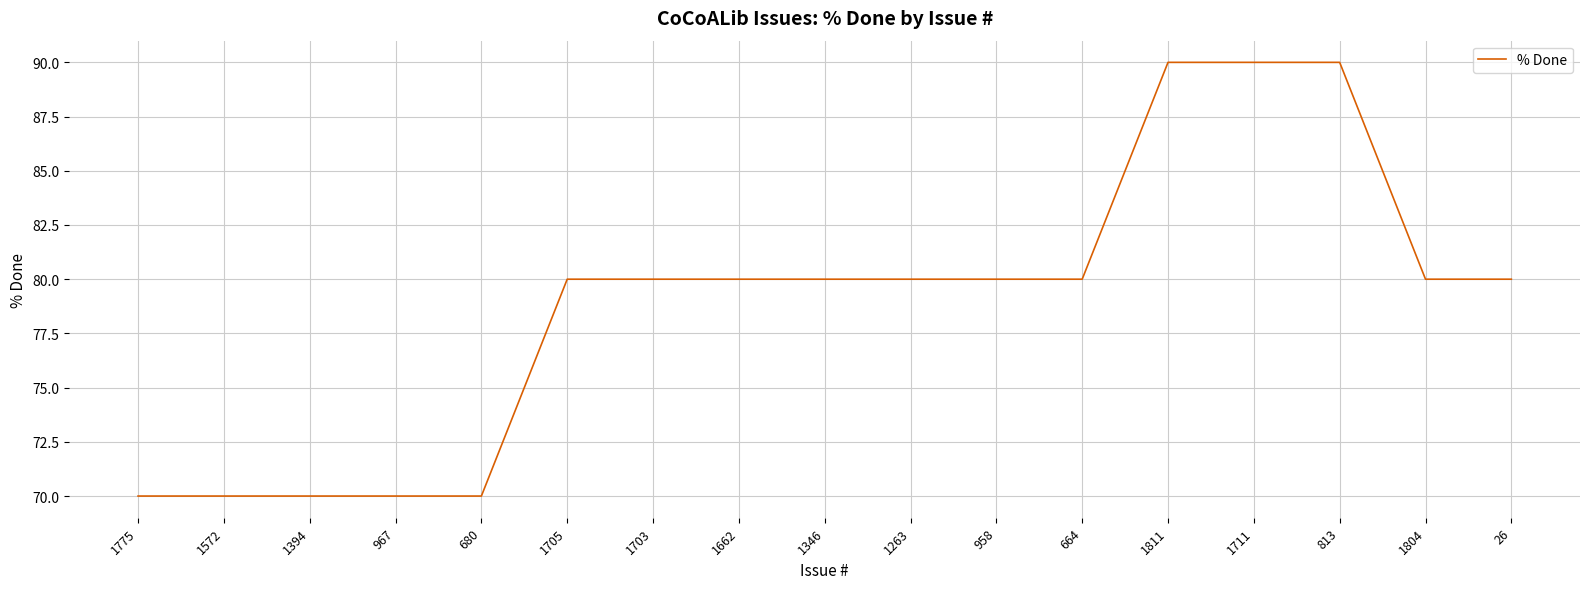

Does the chart display data point markers on the line(s)?

No